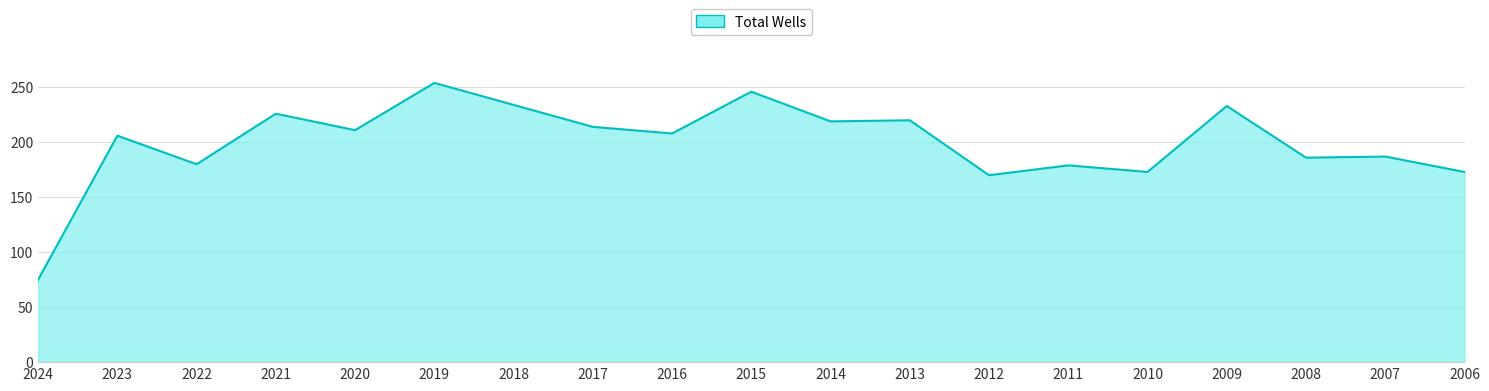

How many lines are shown in the chart?

1